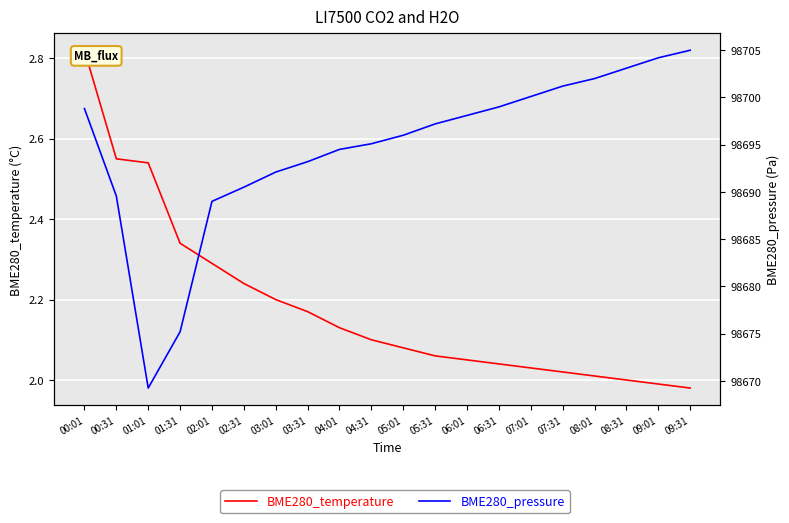

Reading right to left, what are all the values shown in this chart?

BME280_temperature: 09:31=2.0	09:01=2.0	08:31=2.0	08:01=2.0	07:31=2.0	07:01=2.0	06:31=2.0	06:01=2.0	05:31=2.1	05:01=2.1	04:31=2.1	04:01=2.1	03:31=2.2	03:01=2.2	02:31=2.2	02:01=2.3	01:31=2.3	01:01=2.5	00:31=2.5	00:01=2.8
BME280_pressure: 09:31=98705.0	09:01=98704.2	08:31=98703.1	08:01=98702.0	07:31=98701.2	07:01=98700.1	06:31=98699.0	06:01=98698.1	05:31=98697.2	05:01=98696.0	04:31=98695.1	04:01=98694.5	03:31=98693.2	03:01=98692.1	02:31=98690.5	02:01=98689.0	01:31=98675.2	01:01=98669.2	00:31=98689.6	00:01=98698.8